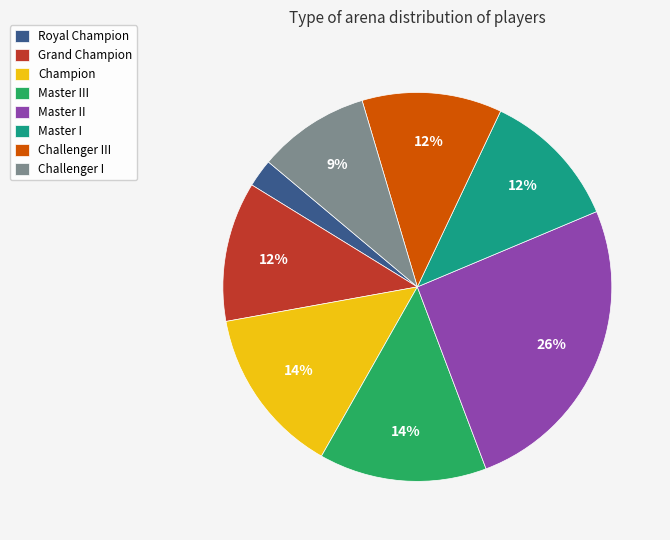

How many slices are in this pie chart?

8